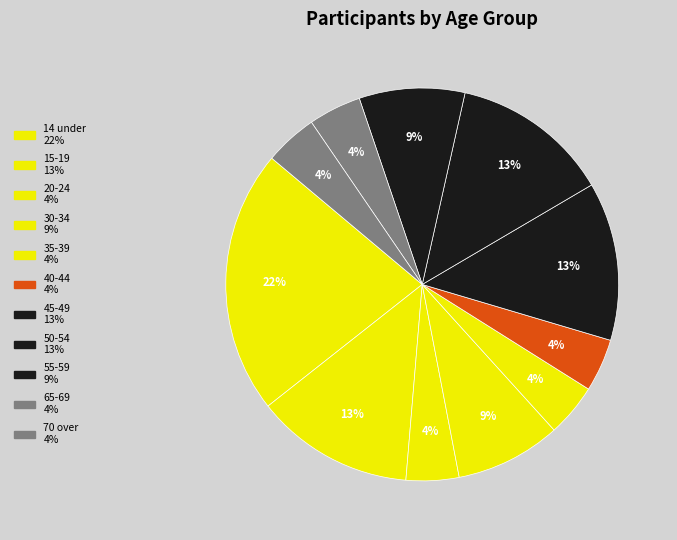

Which category has the smallest portion of the pie?

20-24